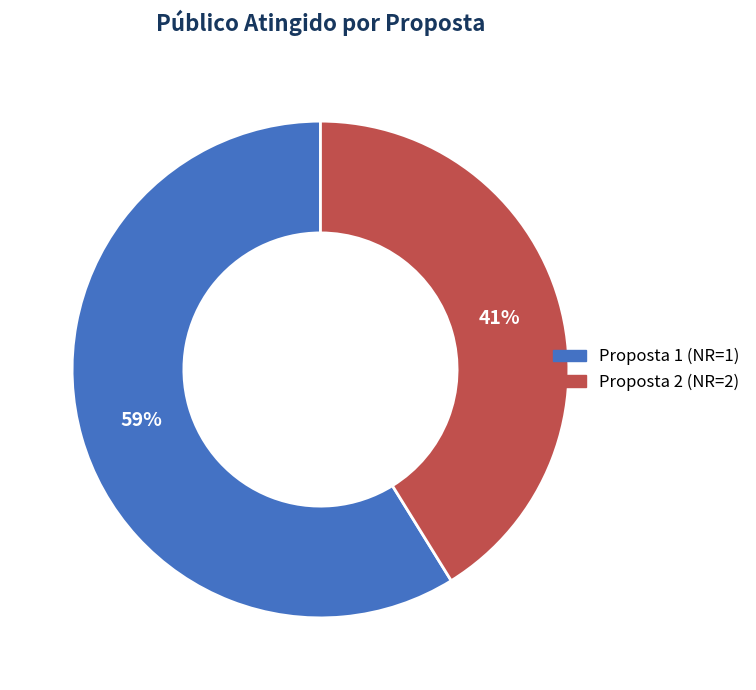

To the nearest percent, what is the average slice percentage?

50%